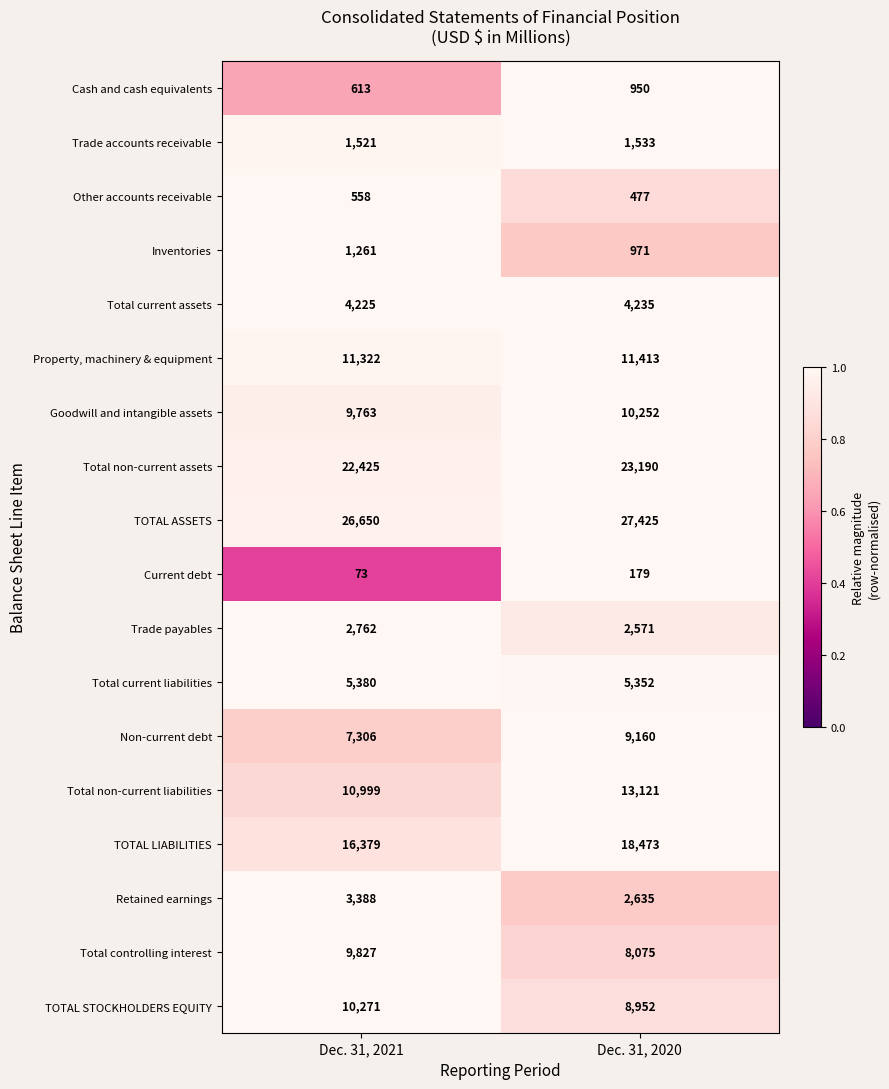

List the series in order of their peak value, highest first.

TOTAL ASSETS, Total non-current assets, TOTAL LIABILITIES, Total non-current liabilities, Property, machinery & equipment, TOTAL STOCKHOLDERS EQUITY, Goodwill and intangible assets, Total controlling interest, Non-current debt, Total current liabilities, Total current assets, Retained earnings, Trade payables, Trade accounts receivable, Inventories, Cash and cash equivalents, Other accounts receivable, Current debt